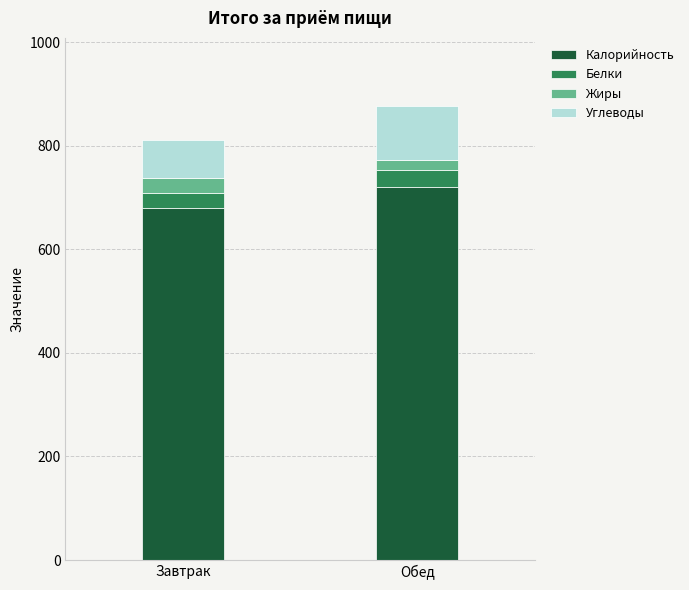

What is the approximate value of Калорийность at Завтрак?

680.2